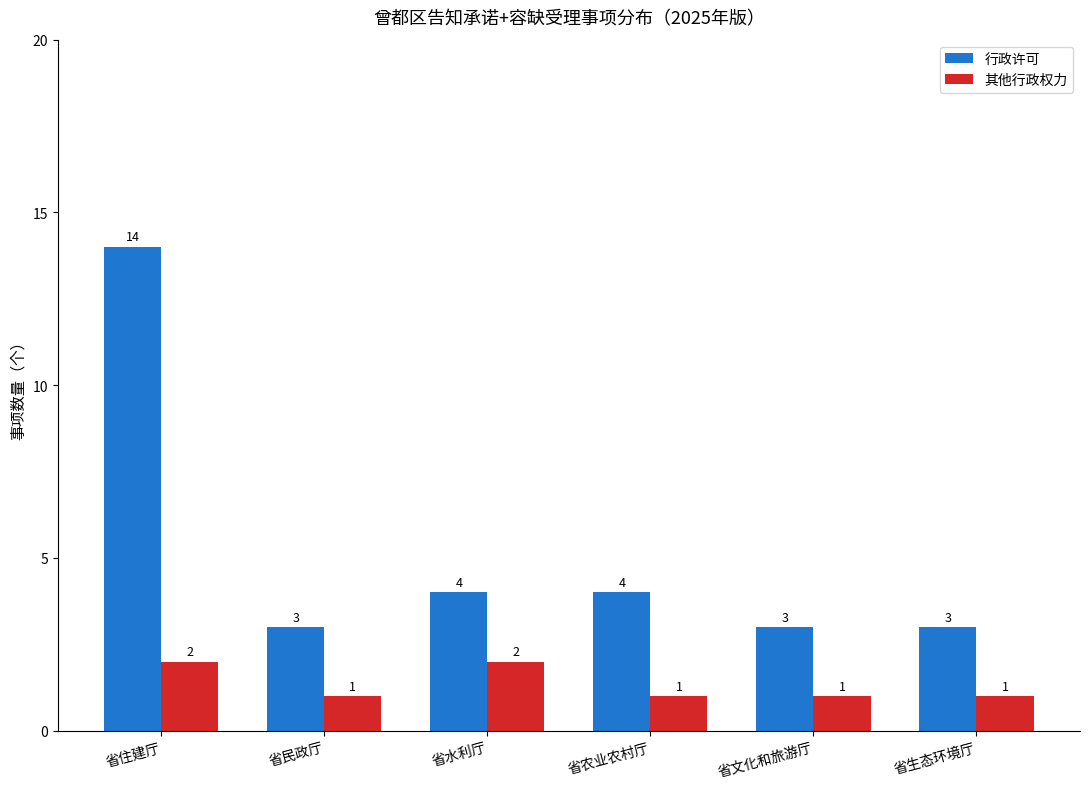

Which series has the largest range (max minus min)?

行政许可